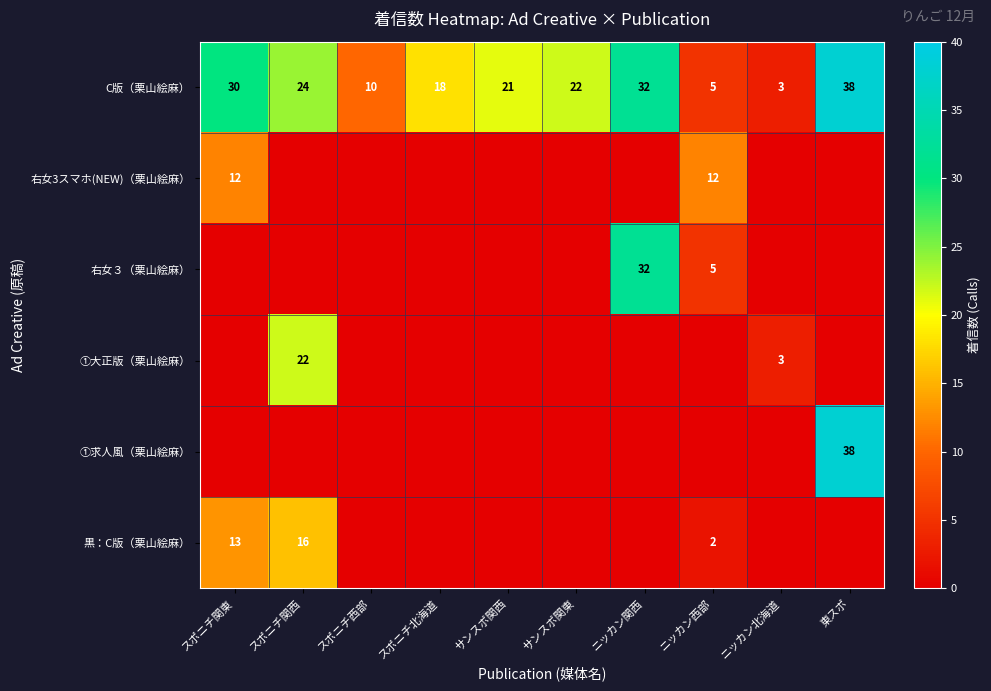

What is the spread (max minus min) of values at スポニチ西部?

10